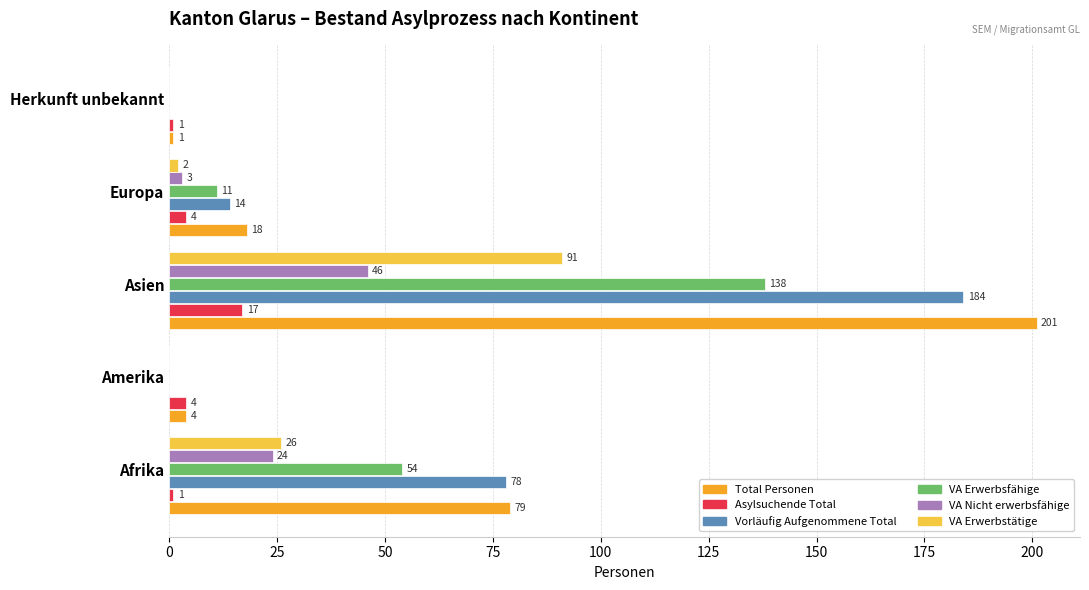

How many categories are shown in the chart?

5